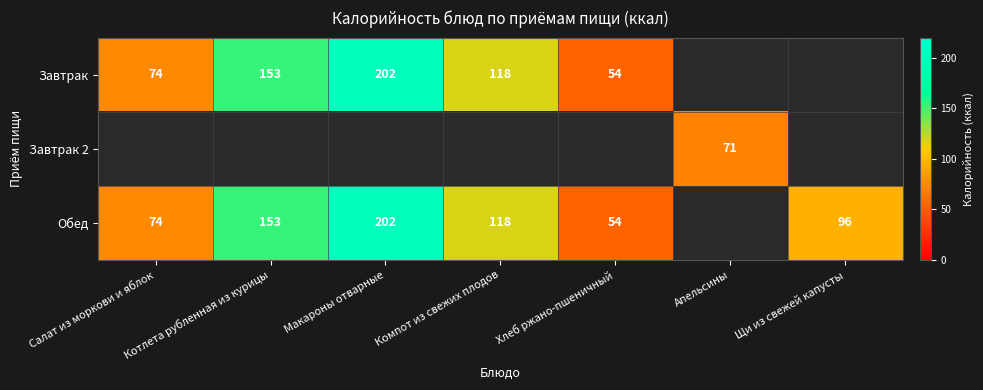

The Завтрак series shows 74 at Салат из моркови и яблок. True or false?

True